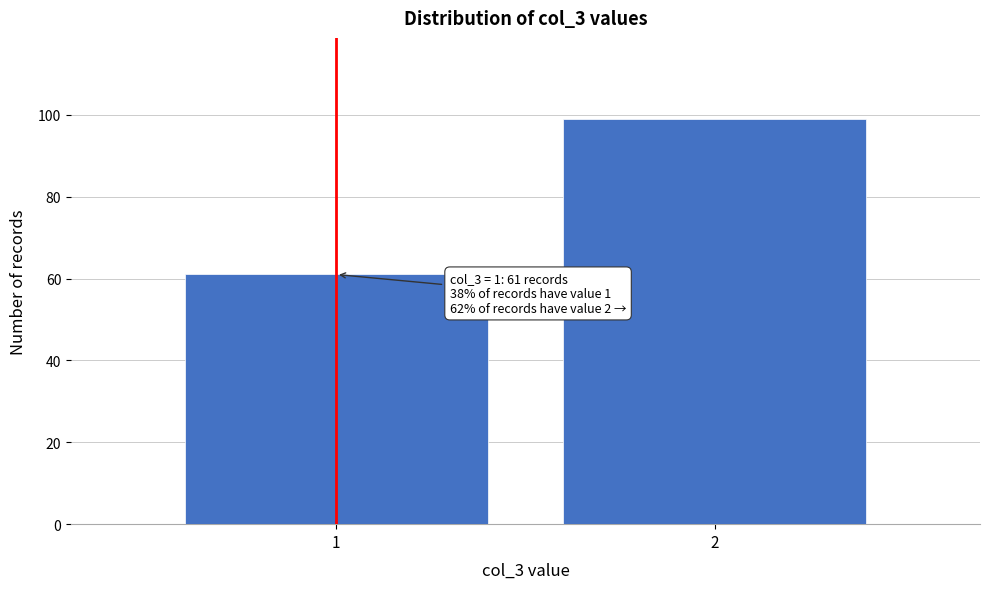

Reading right to left, what are all the values shown in this chart?

2=99	1=61